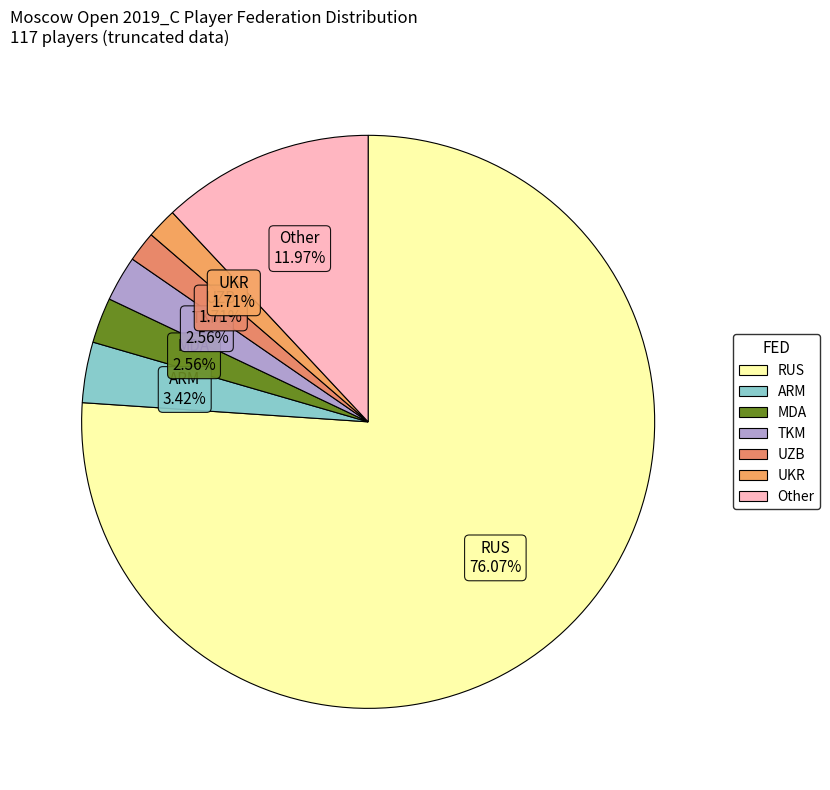

Which has a higher value, TKM or UKR?

TKM